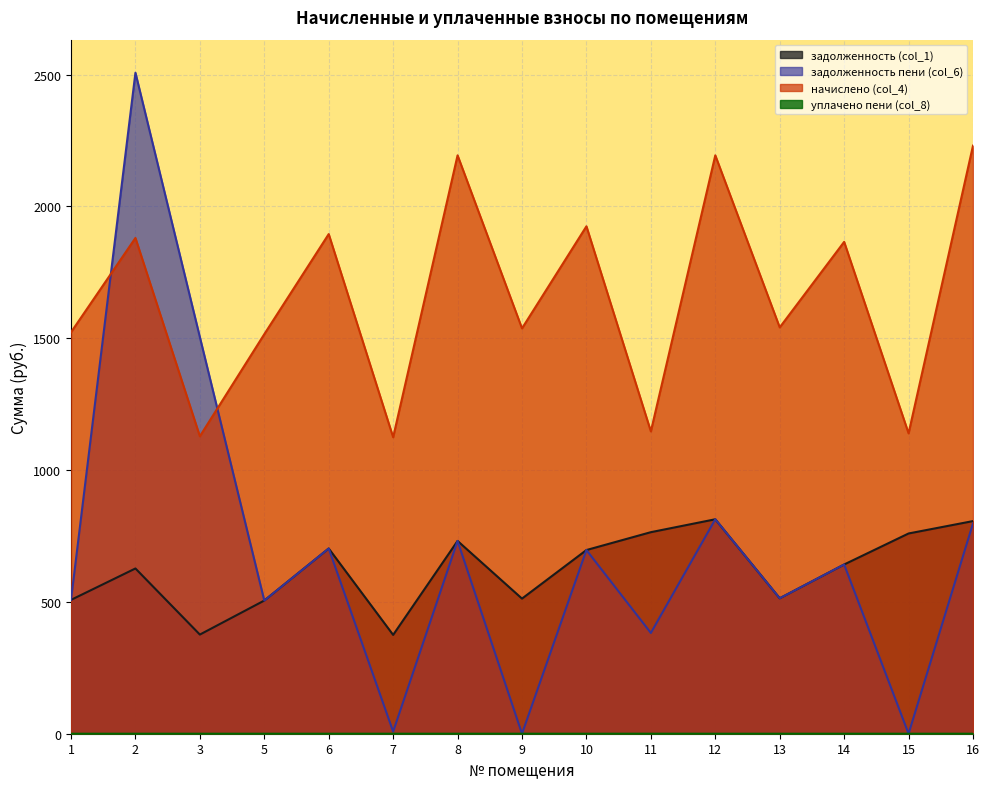

What is the lowest value of the задолженность (col_1) series?

374.9